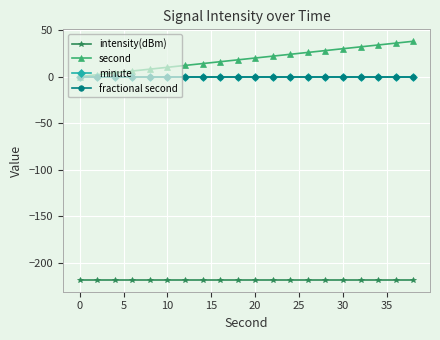

Is this an area chart (filled region under the line)?

No